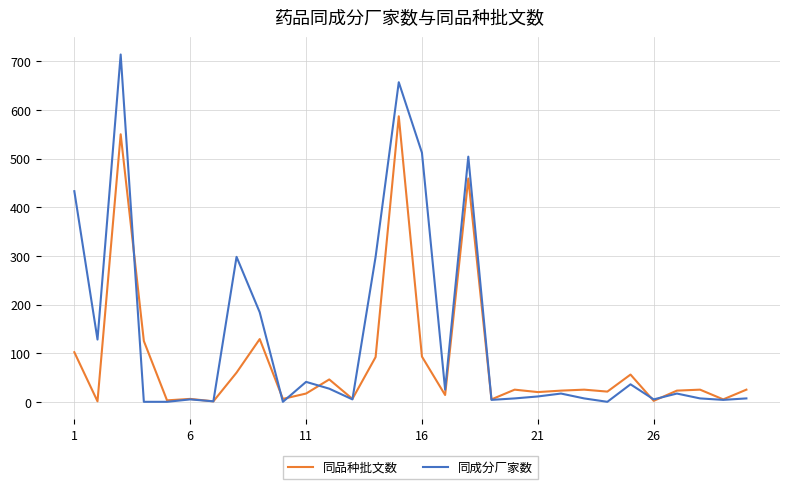

Which series has the largest total across all categories?

同成分厂家数